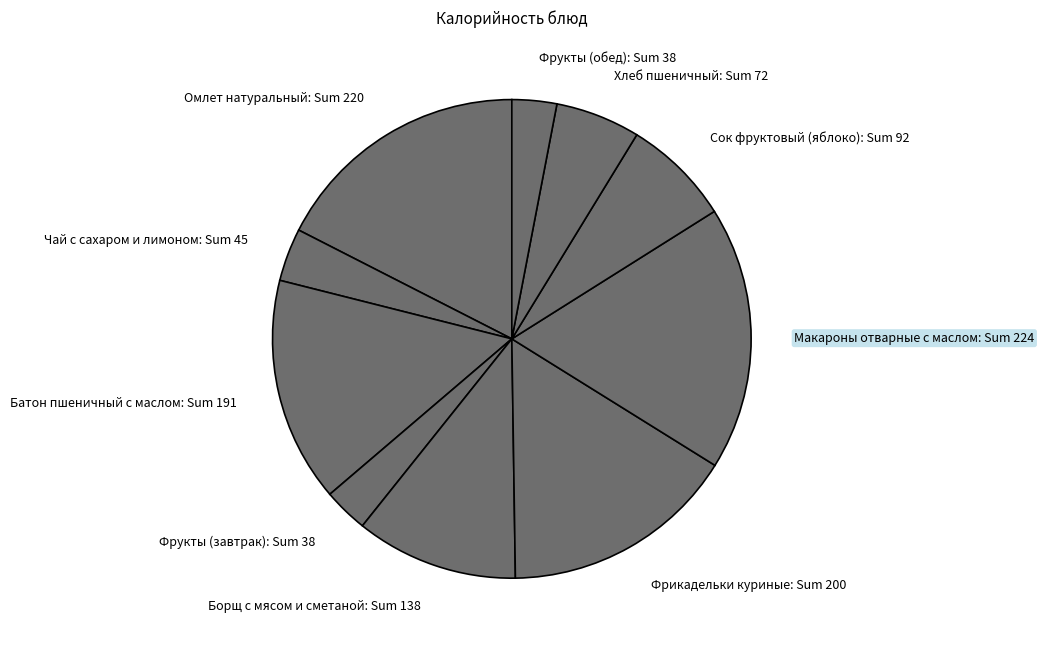

How many segments does this pie chart have?

10